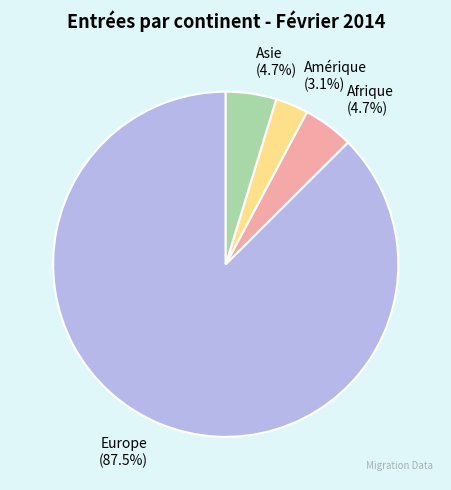

Count the number of slices in the pie.

4